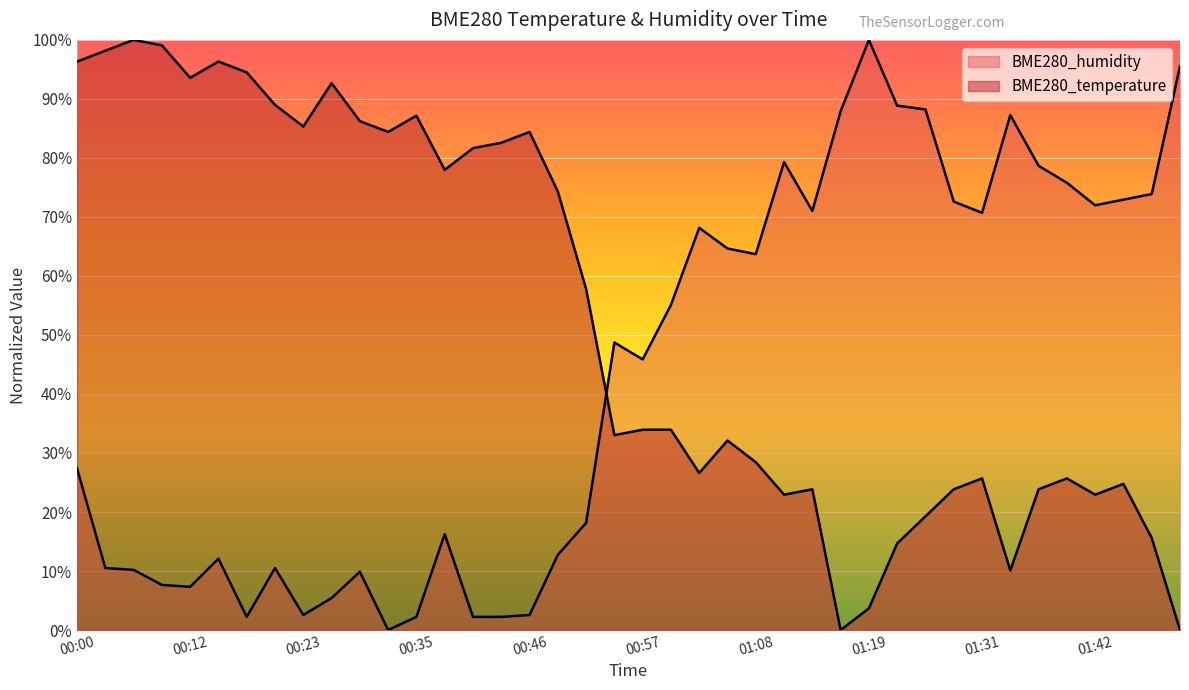

What is the sum of all BME280_humidity values?

1722.9